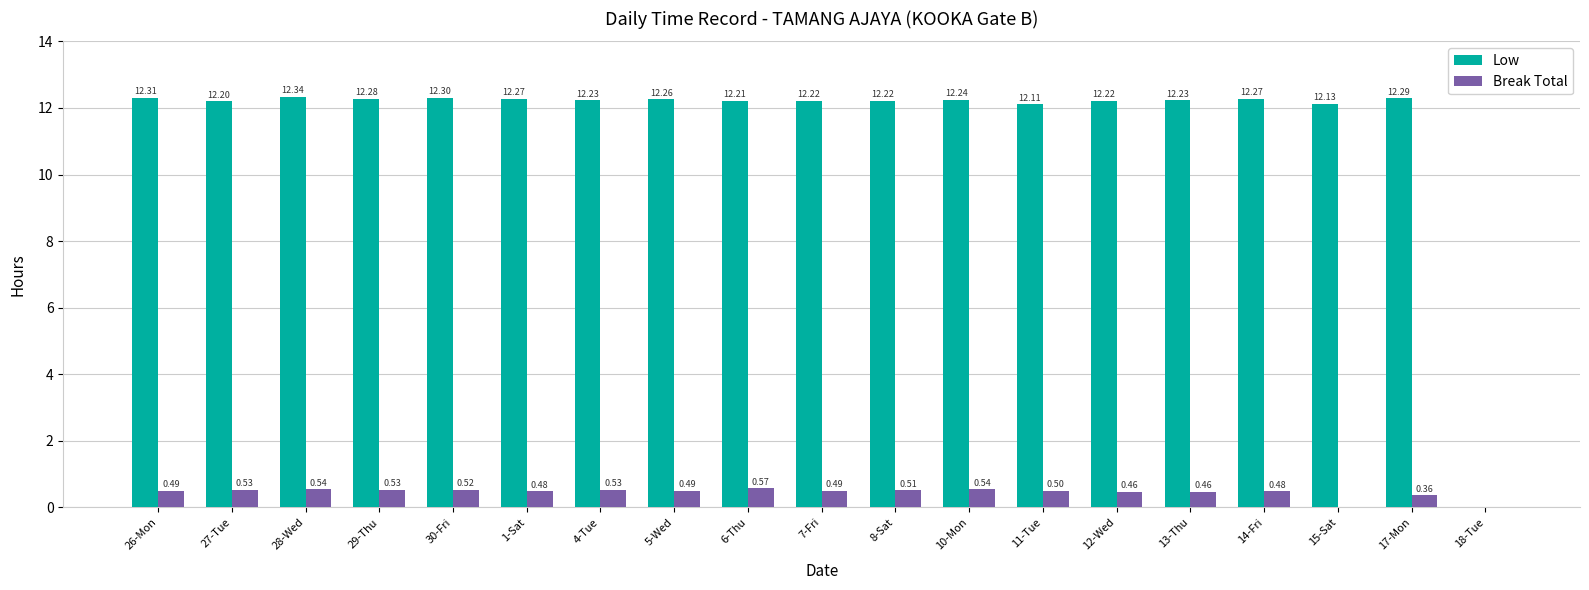

Which series has the largest total across all categories?

Low